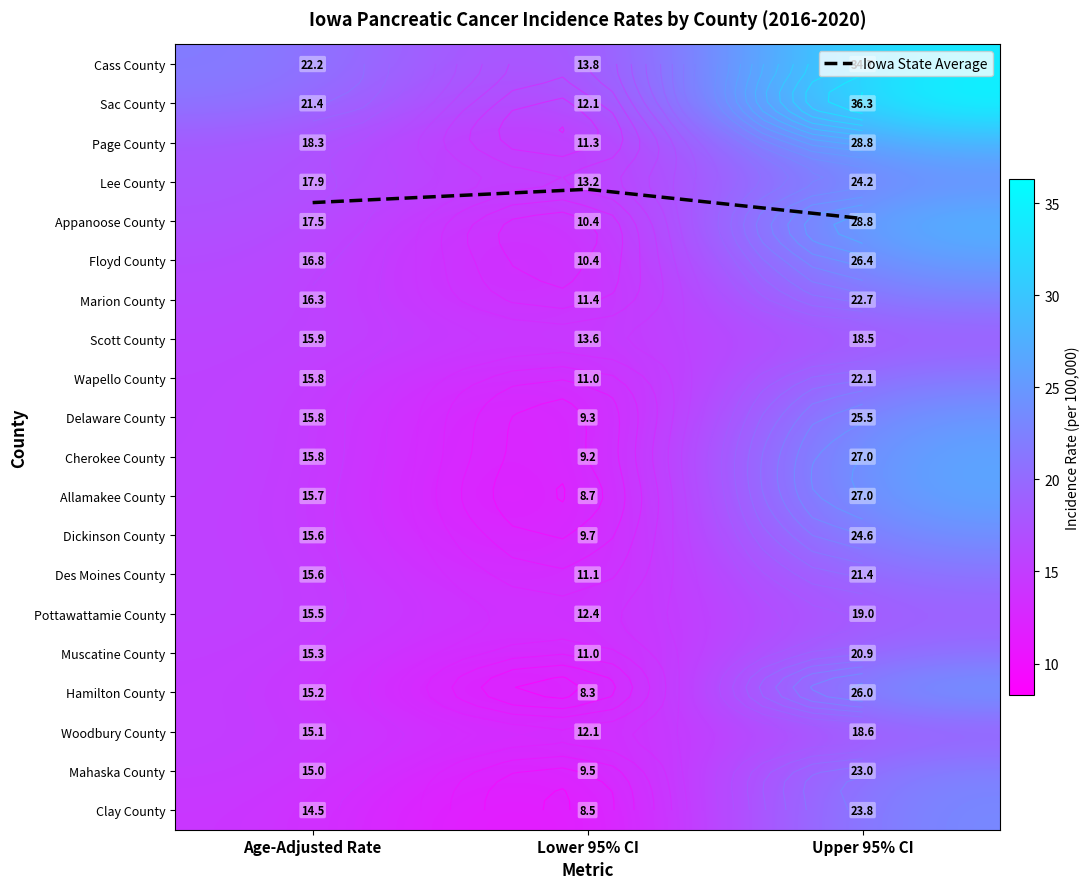

True or false: Cherokee County has a value of 27.0 at Upper 95% CI.

True